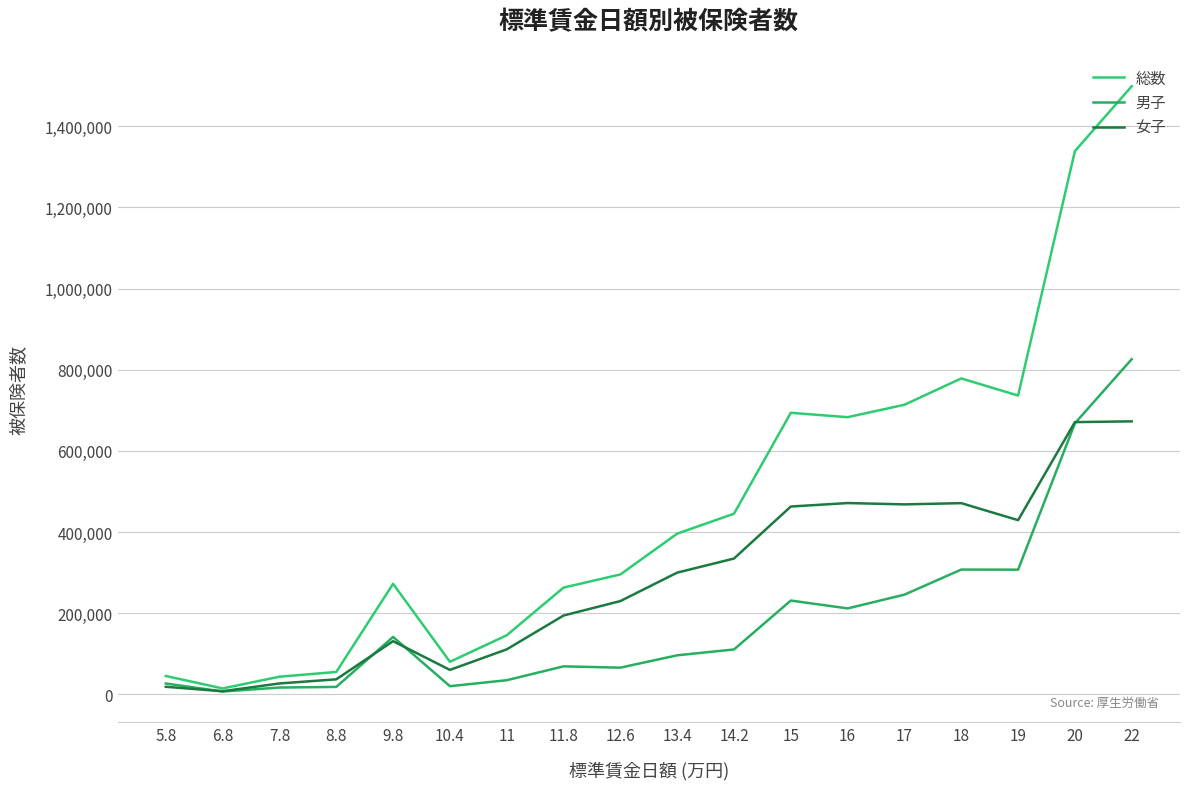

At which label is 男子 closest to 416328?

18